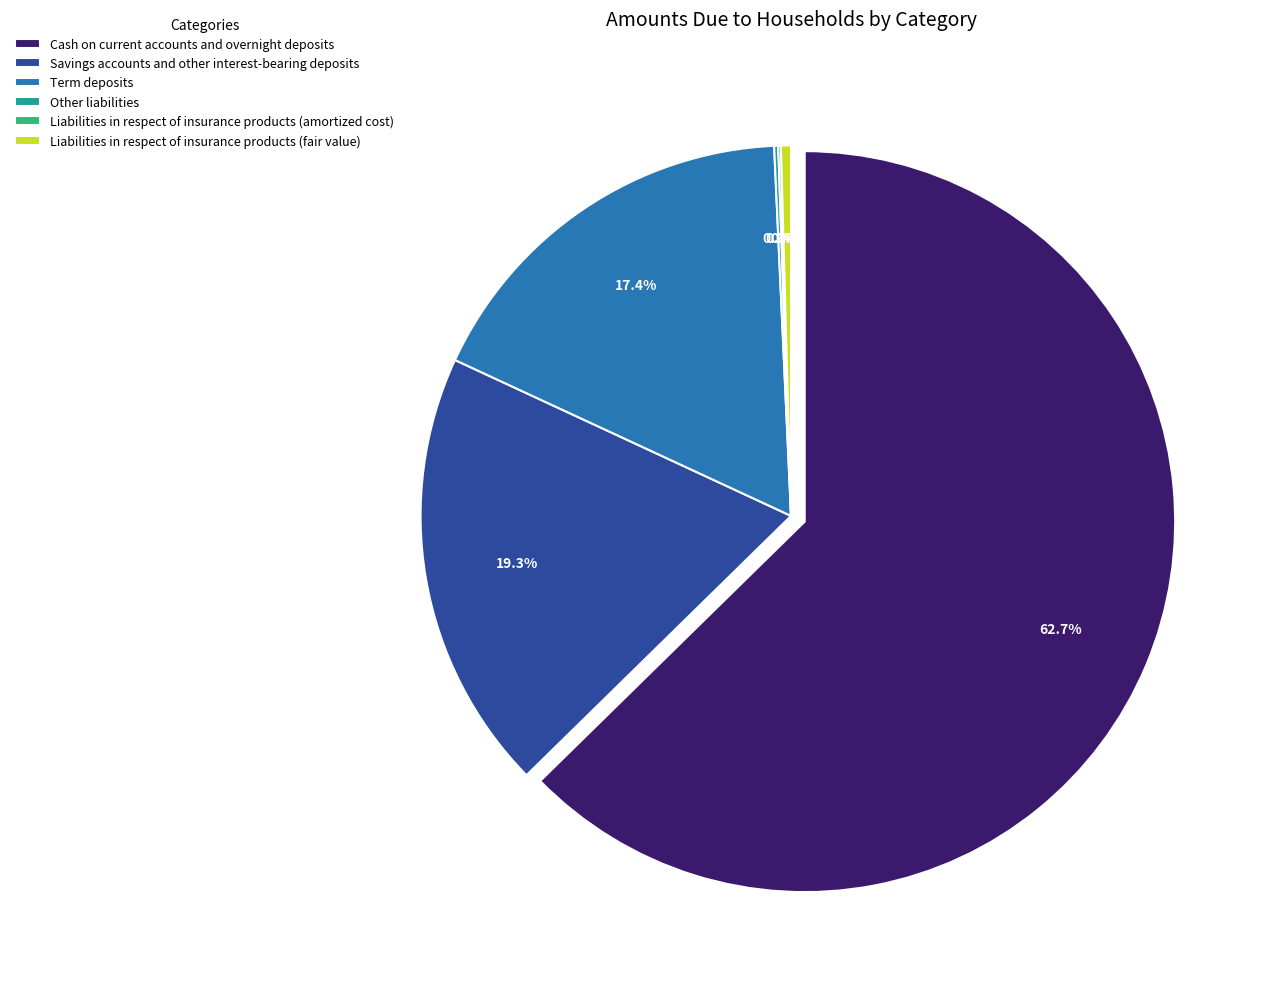

What percentage is NOT represented by Liabilities in respect of insurance products (fair value)?

99.6%